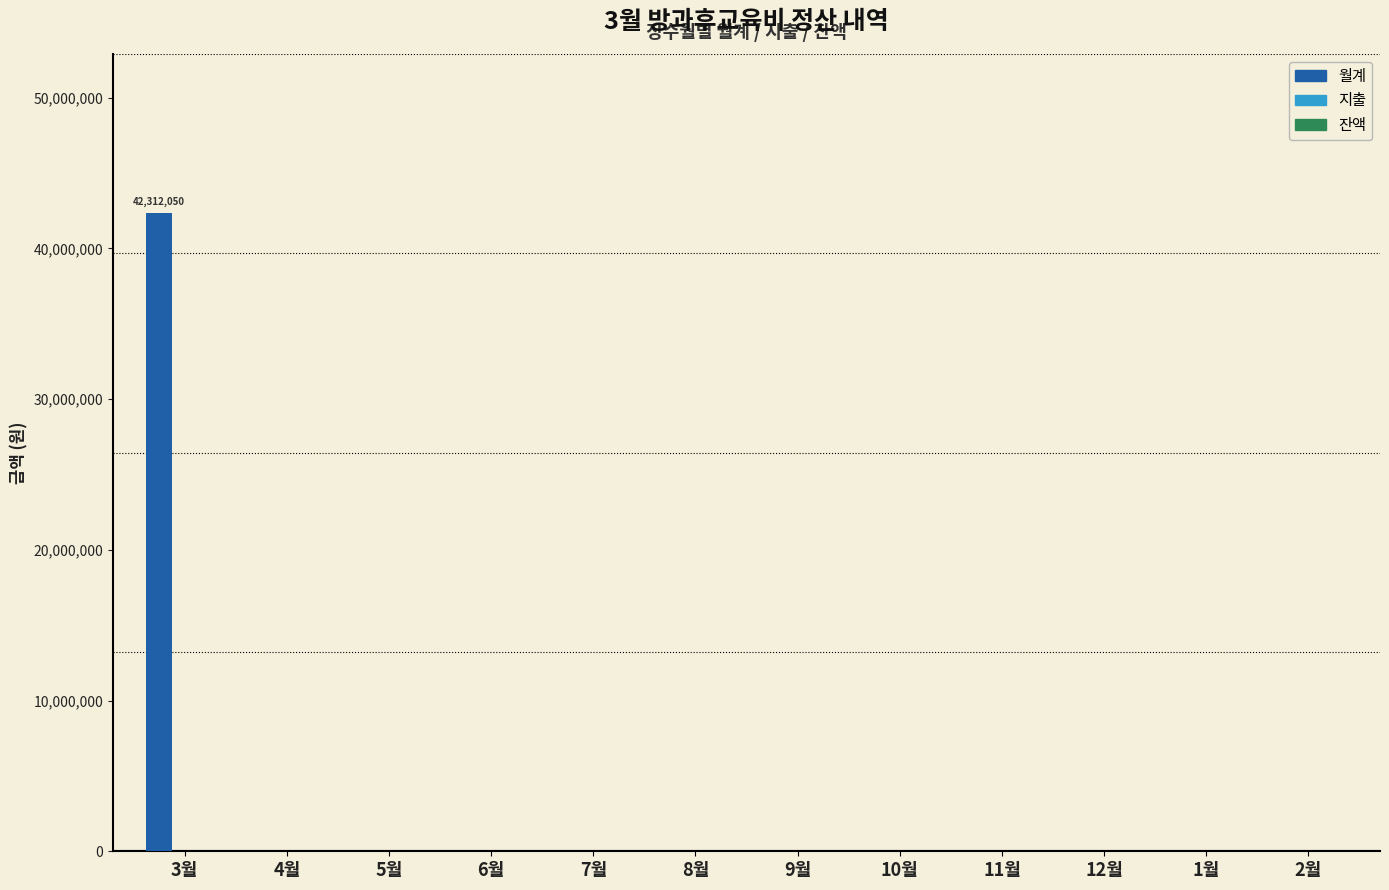

What is the change in value from 3월 to 1월?

-42312050